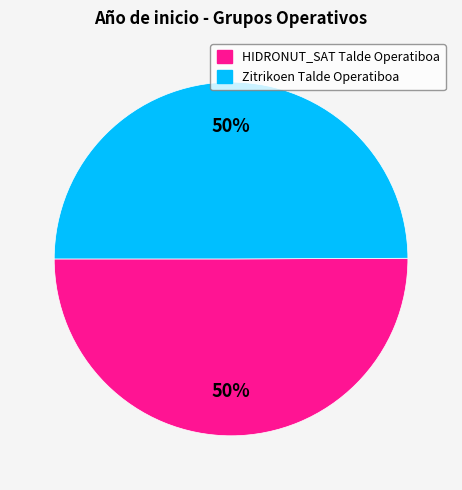

How many segments does this pie chart have?

2